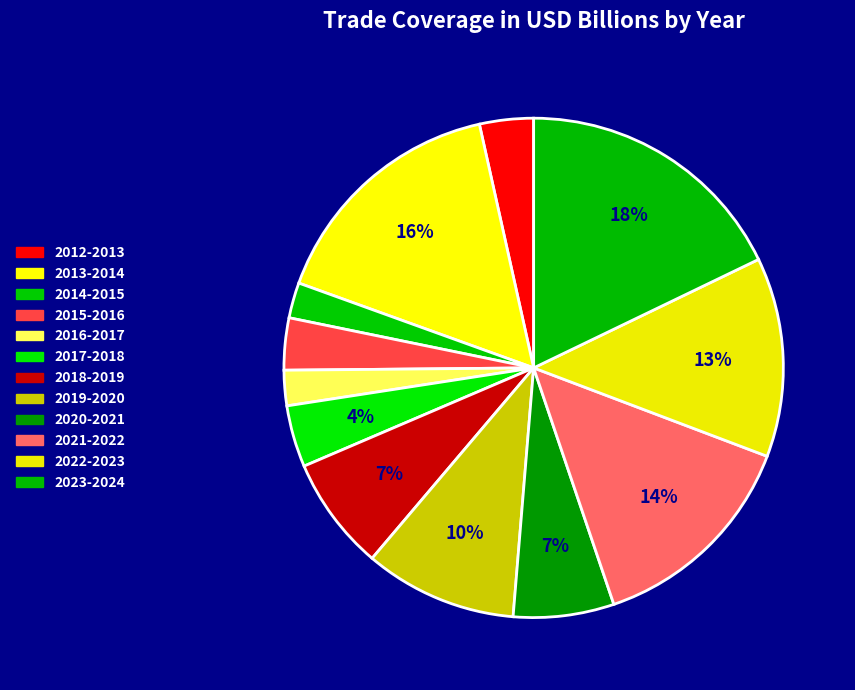

Is it true that 2015-2016 is 1% of the pie?

False